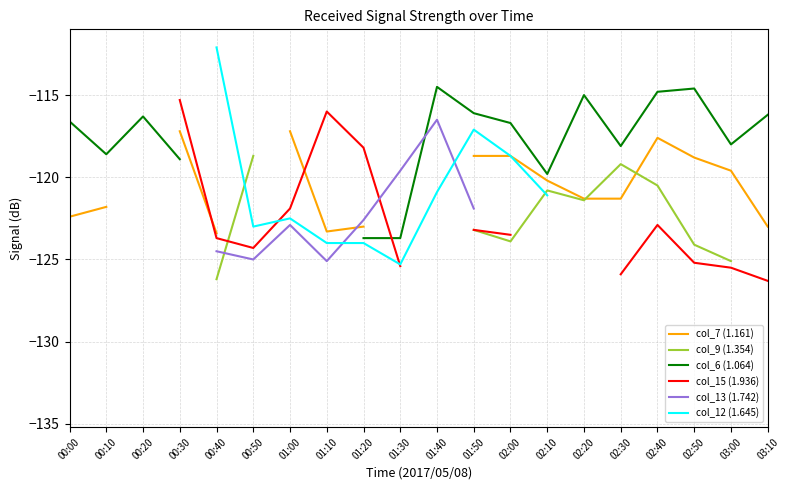

What is the difference between the maximum and minimum values in the col_6 (1.064) series?

9.2